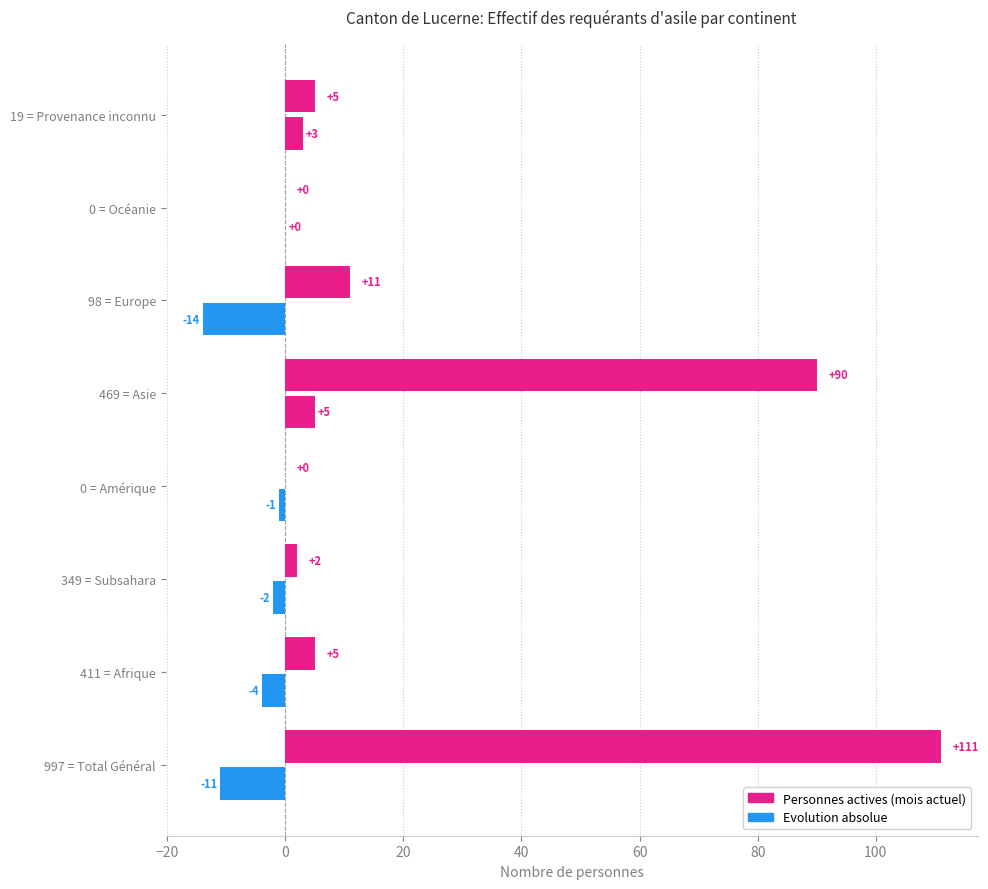

Reading left to right, what are all the values shown in this chart?

Personnes actives: 111	5	2	0	90	11	0	5
Evolution absolu: -11	-4	-2	-1	5	-14	0	3